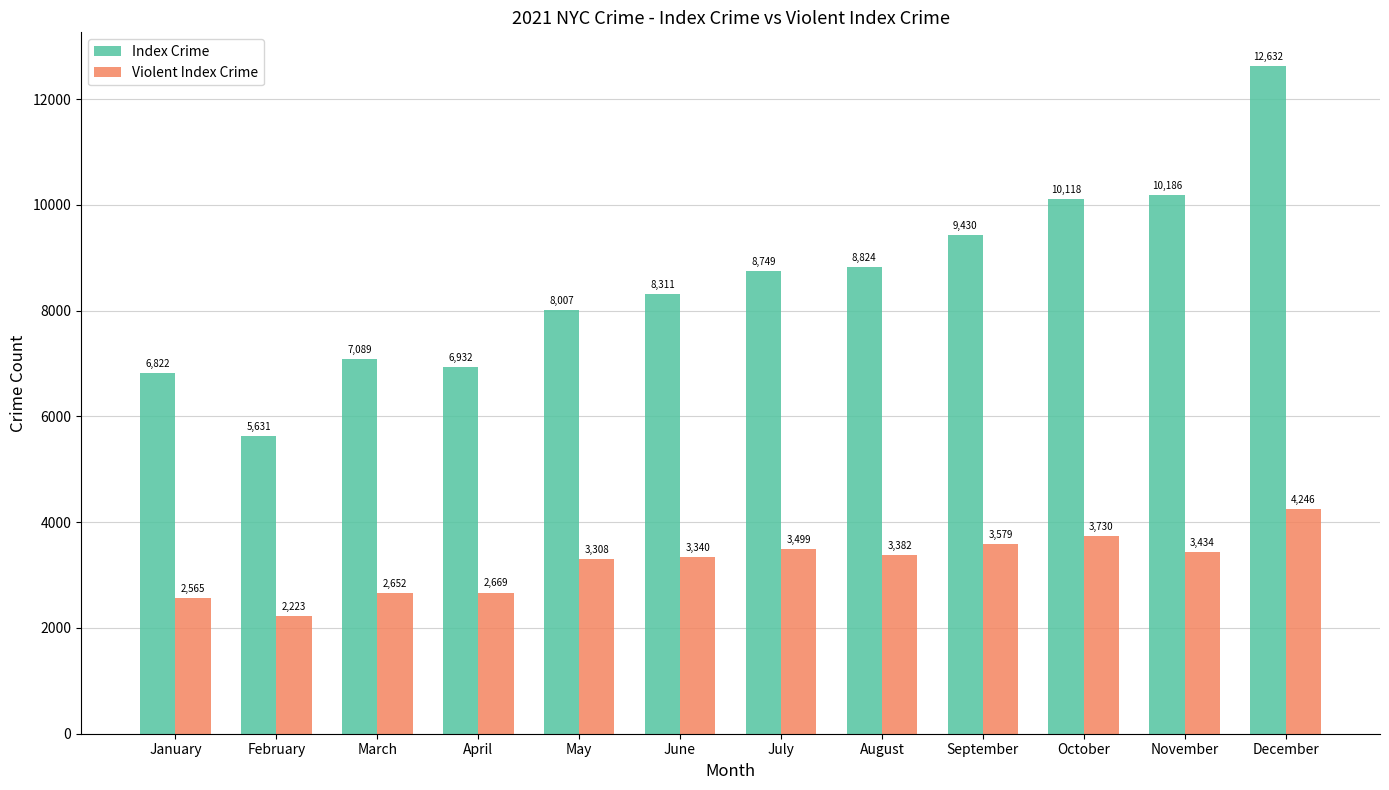

What is the minimum value for Violent Index Crime?

2223